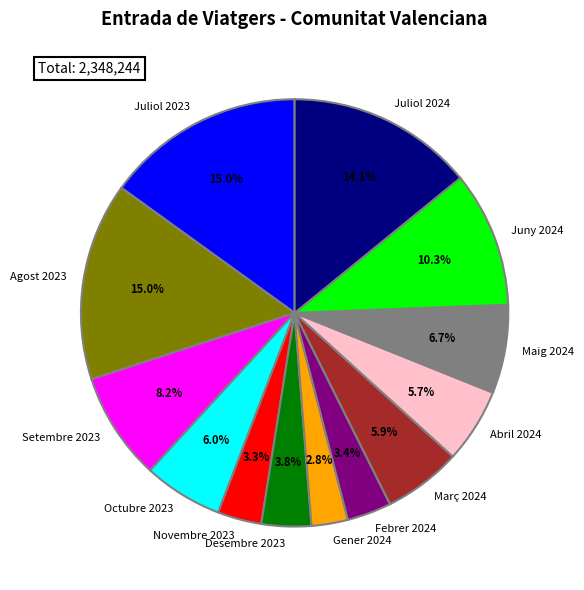

Is it true that Juliol 2023 is 22% of the pie?

False